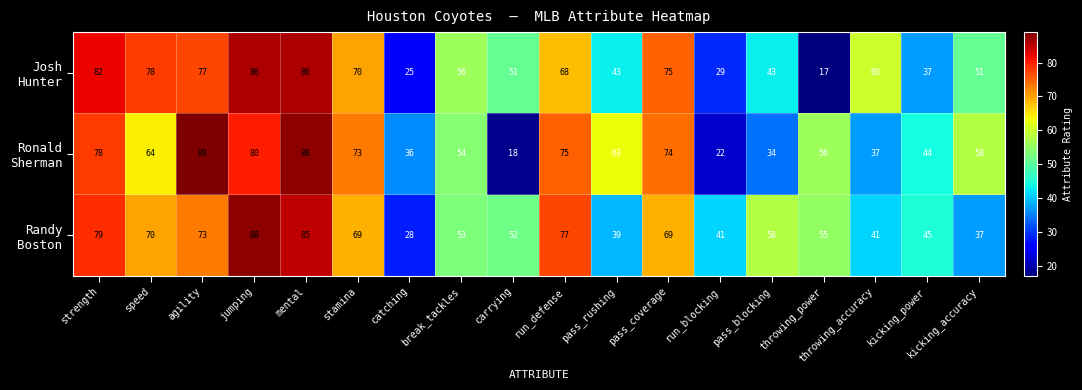

What is the spread (max minus min) of values at pass_rushing?

24